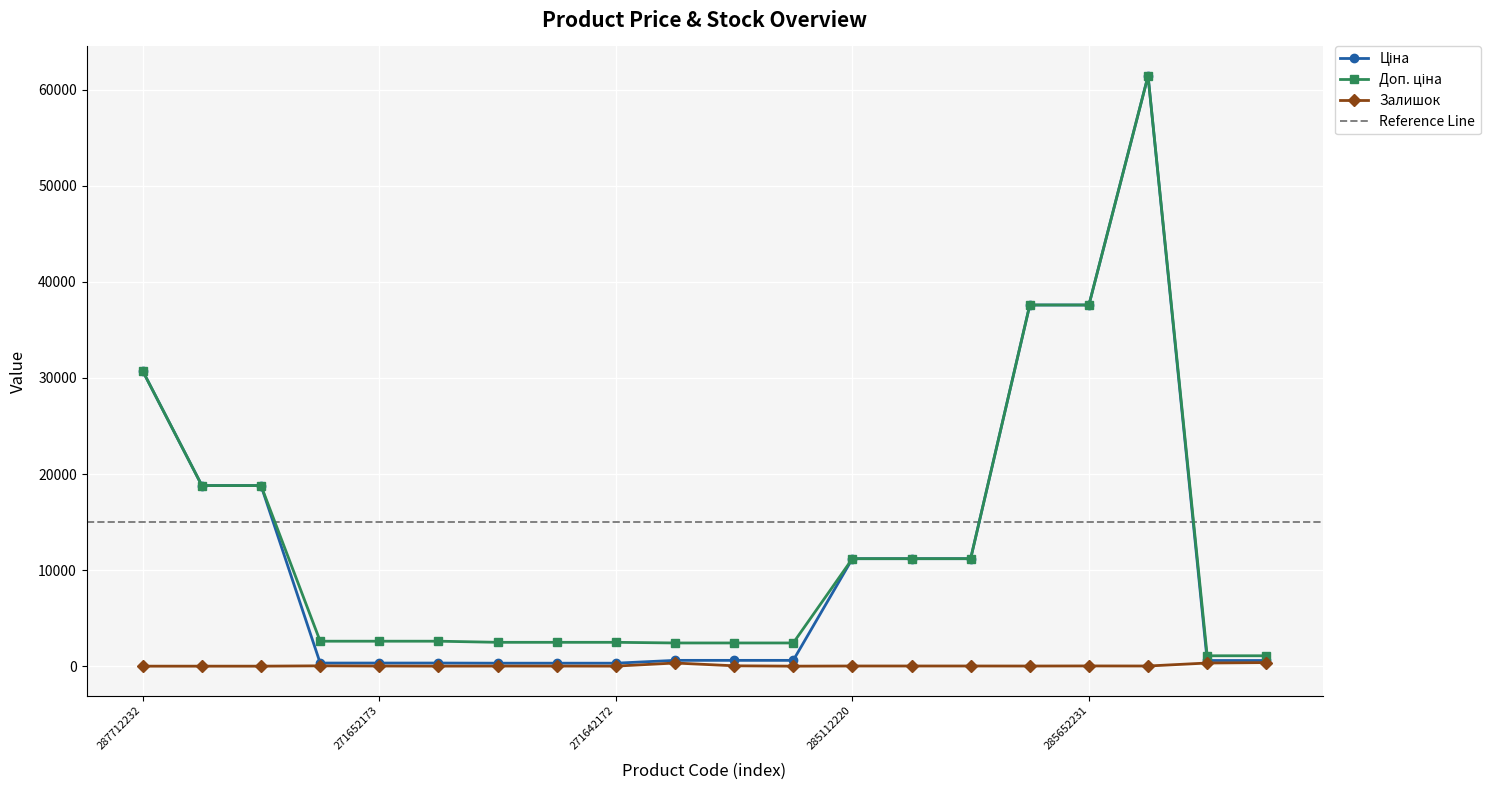

At which category is the sum across all series the highest?

285672232